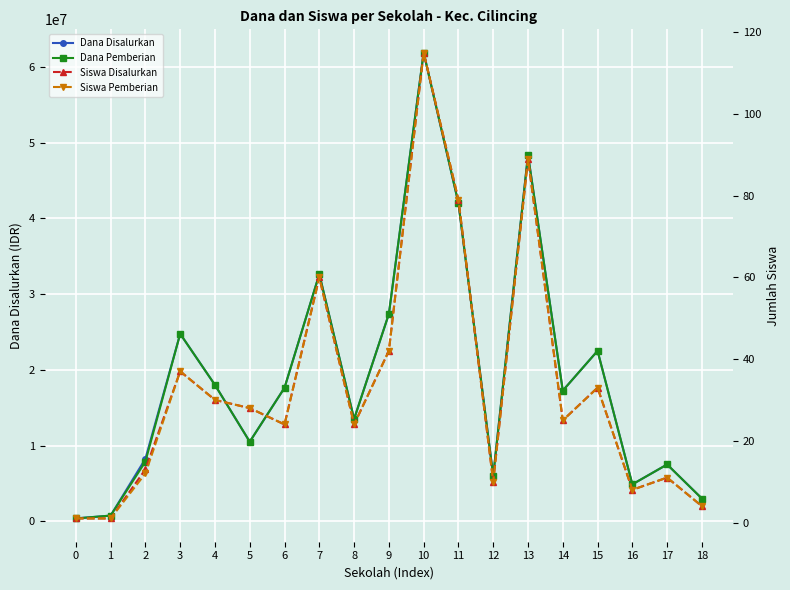

Where does the Dana Disalurkan series first go above 17250000?

3